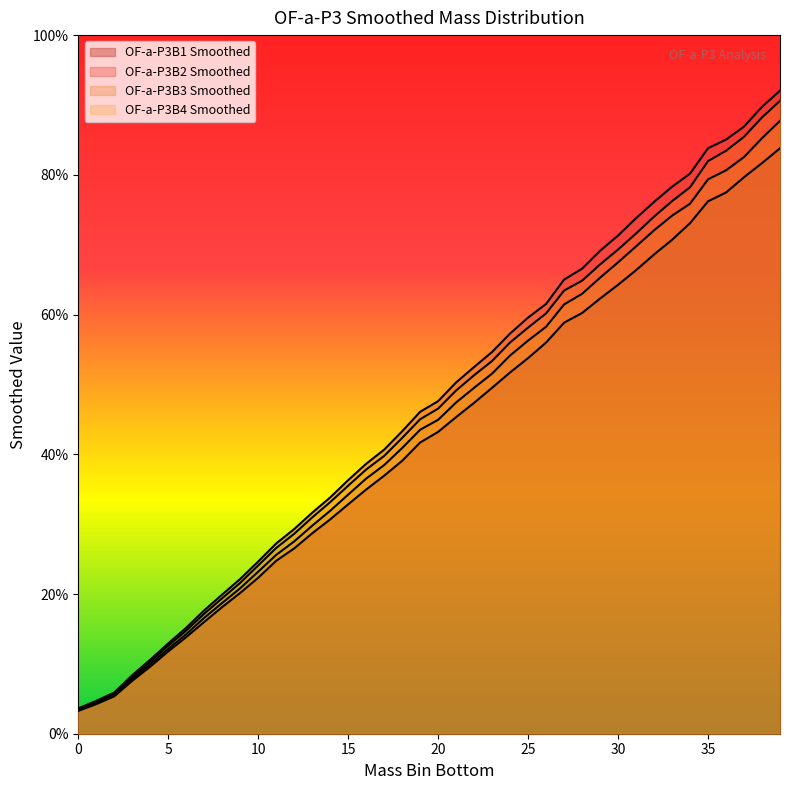

At which category is the sum across all series the highest?

39